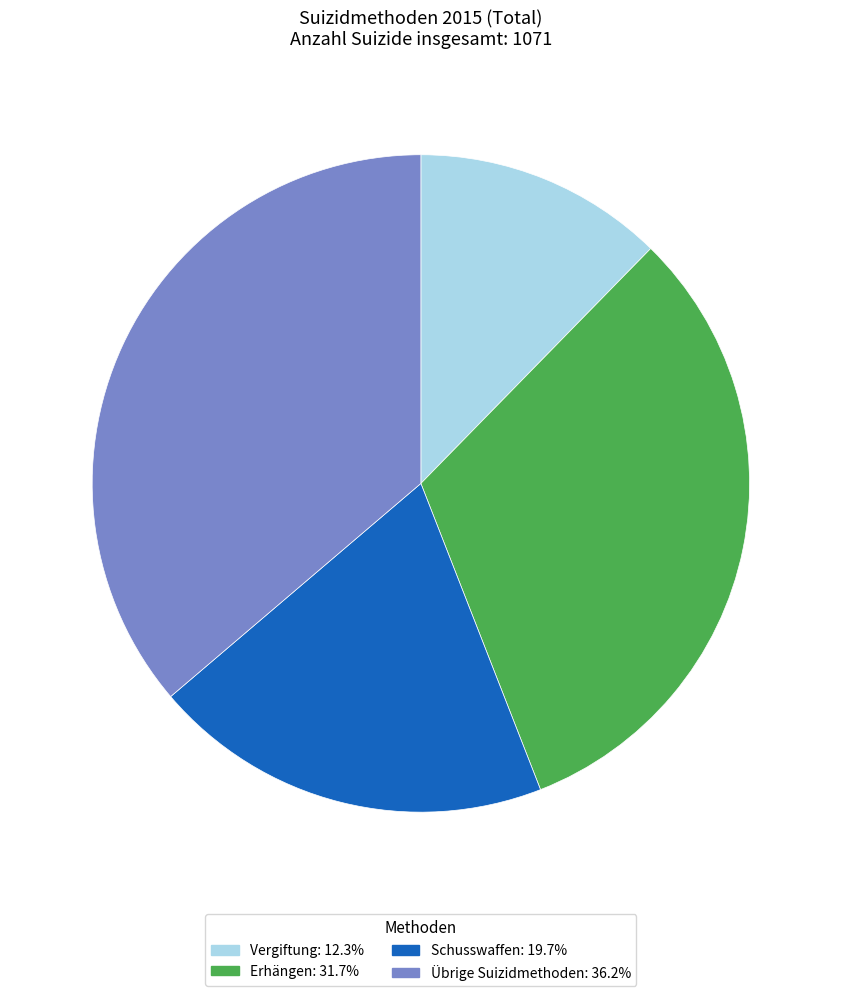

The Schusswaffen slice represents 20% of the pie. True or false?

True